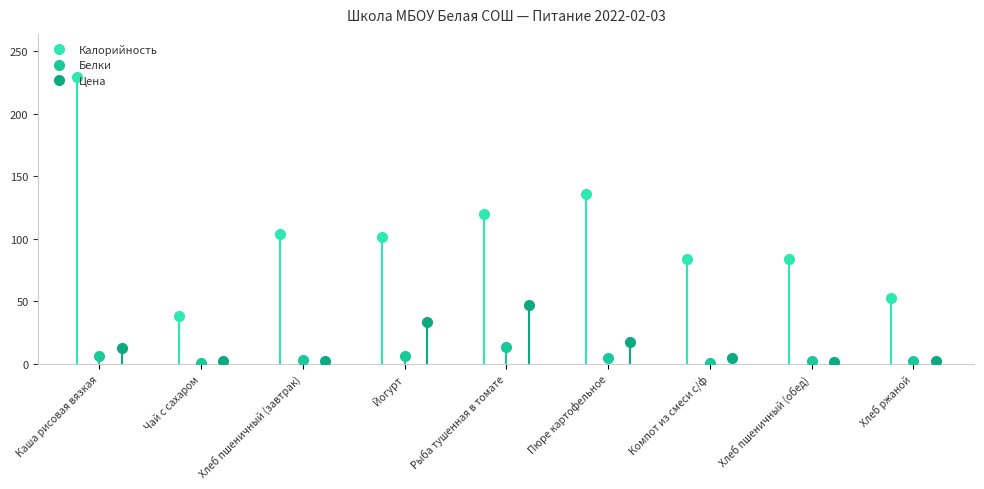

Reading right to left, extract all data points from this chart.

Калорийность: 52.8	84.0	84.0	136.0	120.0	101.0	103.6	38.0	229.4
Белки: 1.7	2.0	0.6	4.2	13.0	5.8	2.5	0.2	5.9
Цена: 2.3	1.5	4.5	17.2	46.6	33.0	1.9	2.0	12.1